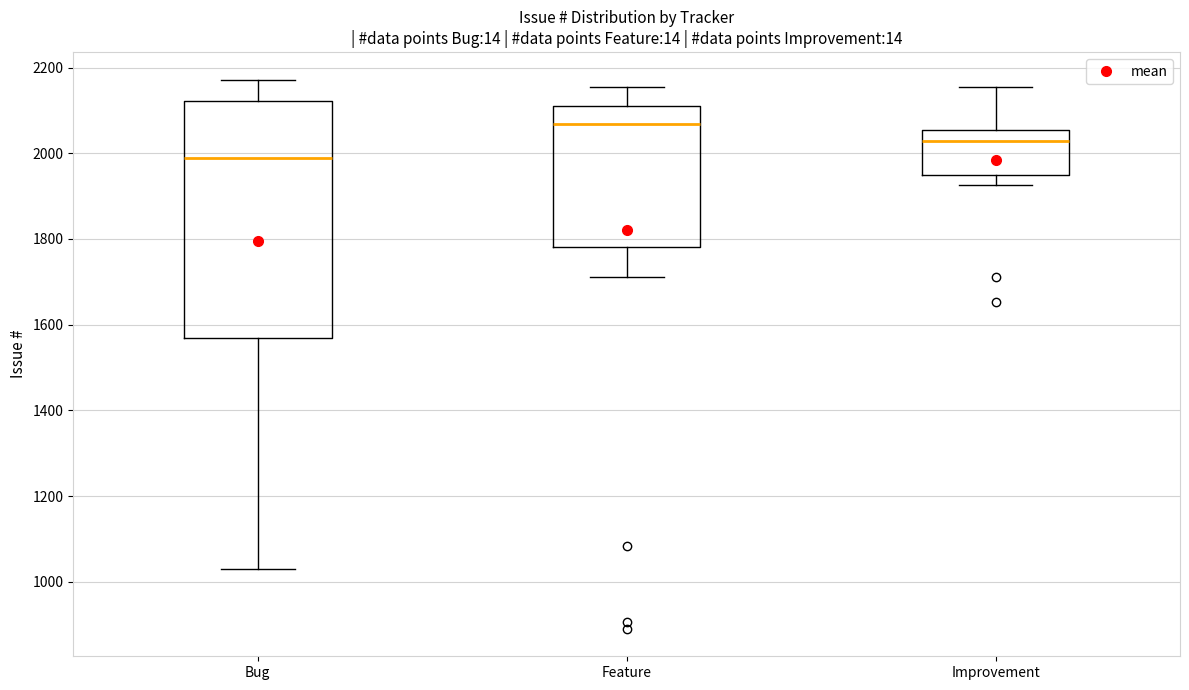

Reading left to right, read every box against the y-axis: the position of its median line, the range the box covers, and the ends of its whiskers. The values are not printed on the chart, so give them approximately, as read against the axis.

Bug: median 1980, box 1560 to 2120, whiskers 1040 to 2180
Feature: median 2060, box 1780 to 2120, whiskers 1720 to 2160
Improvement: median 2020, box 1940 to 2060, whiskers 1920 to 2160